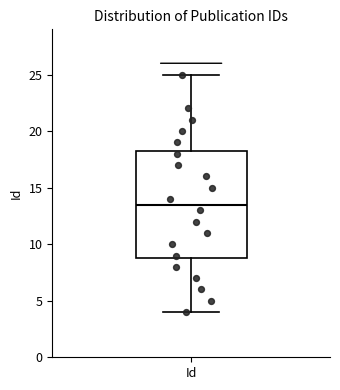

Where does the lower whisker of the box for Id end on the y-axis? The values are not printed on the chart, so give them approximately, as read against the axis.

4.0